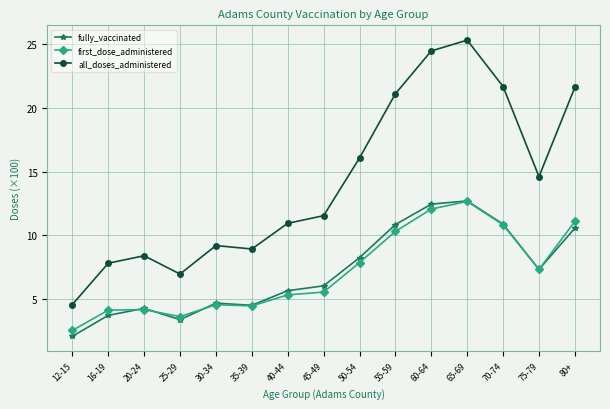

The fully_vaccinated series shows 0.5 at 12-15. True or false?

False